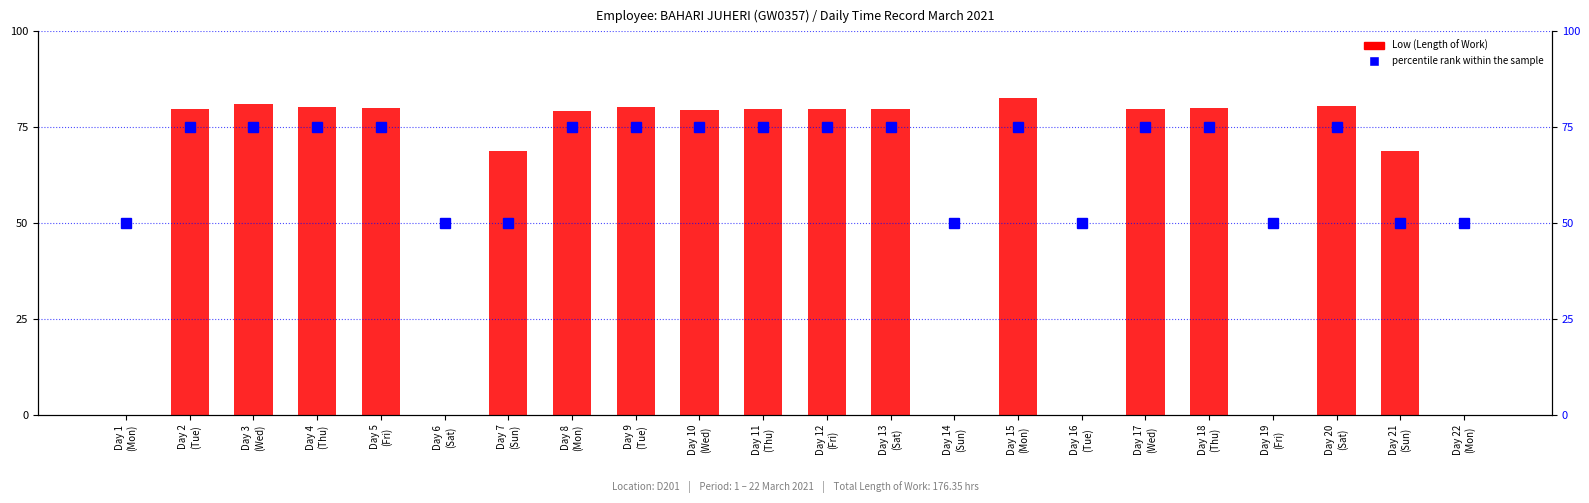

What is the sum of the Low (Length of Work) values at Day 3
(Wed) and Day 11
(Thu)?

22.5